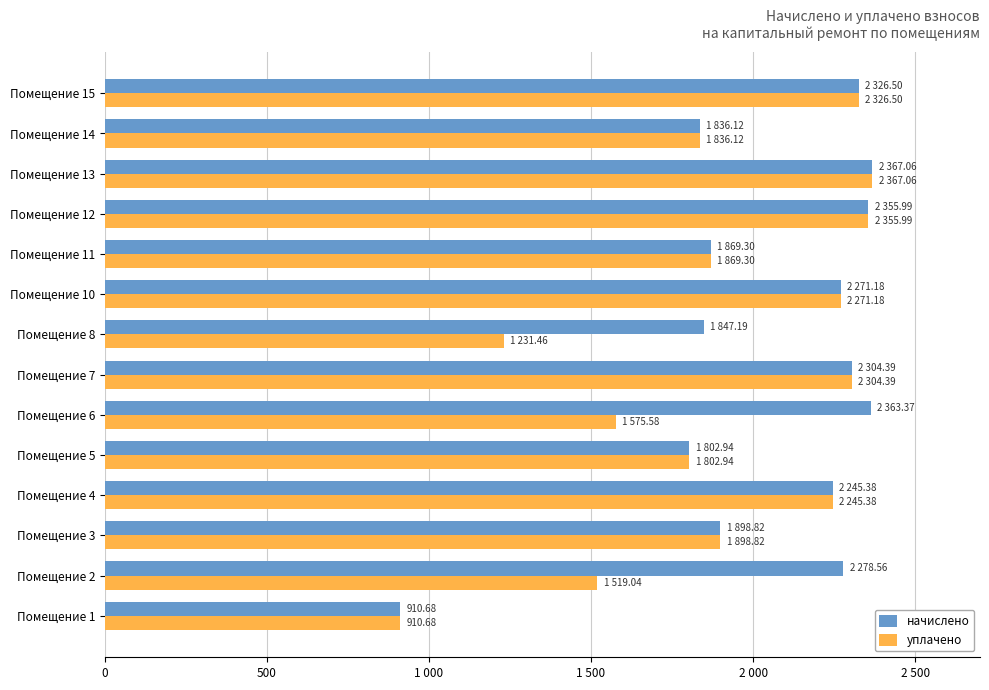

What are all the series names shown in the legend?

начислено, уплачено